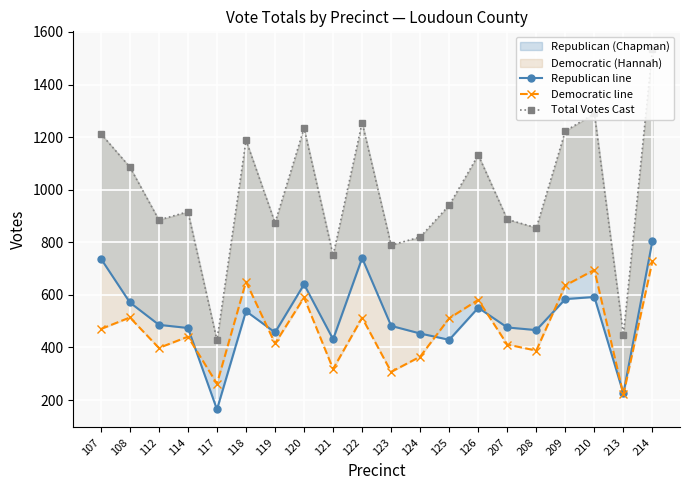

True or false: Total Votes Cast and Republican line cross at least once.

False